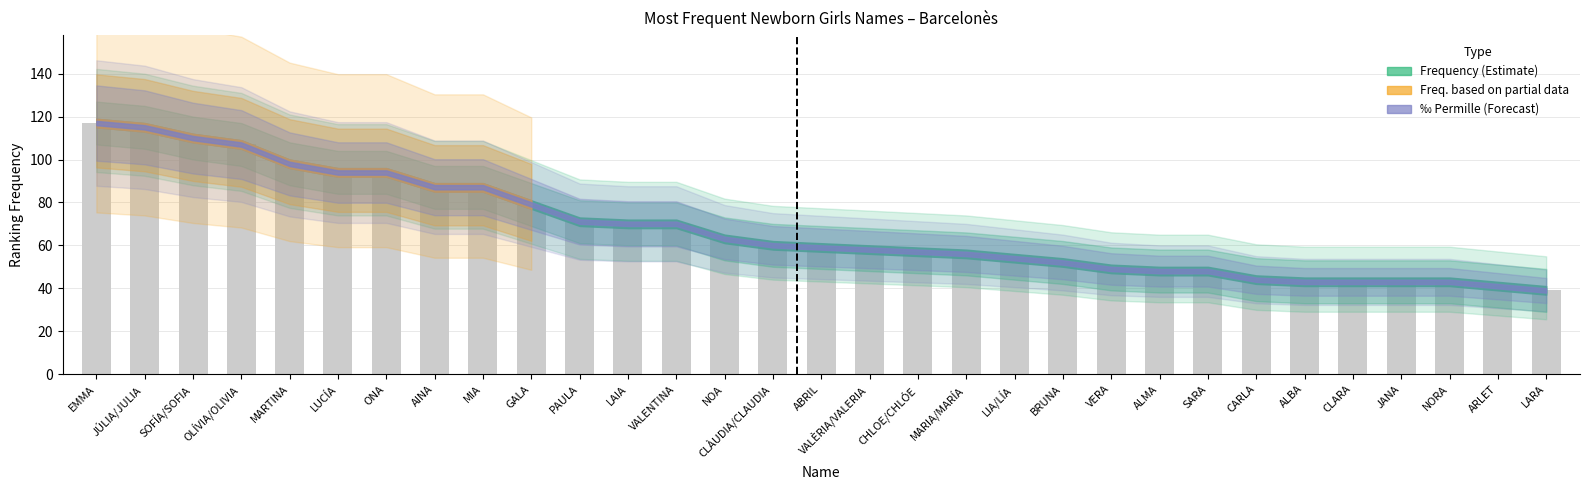

Is it true that the value at PAULA is 119?

False